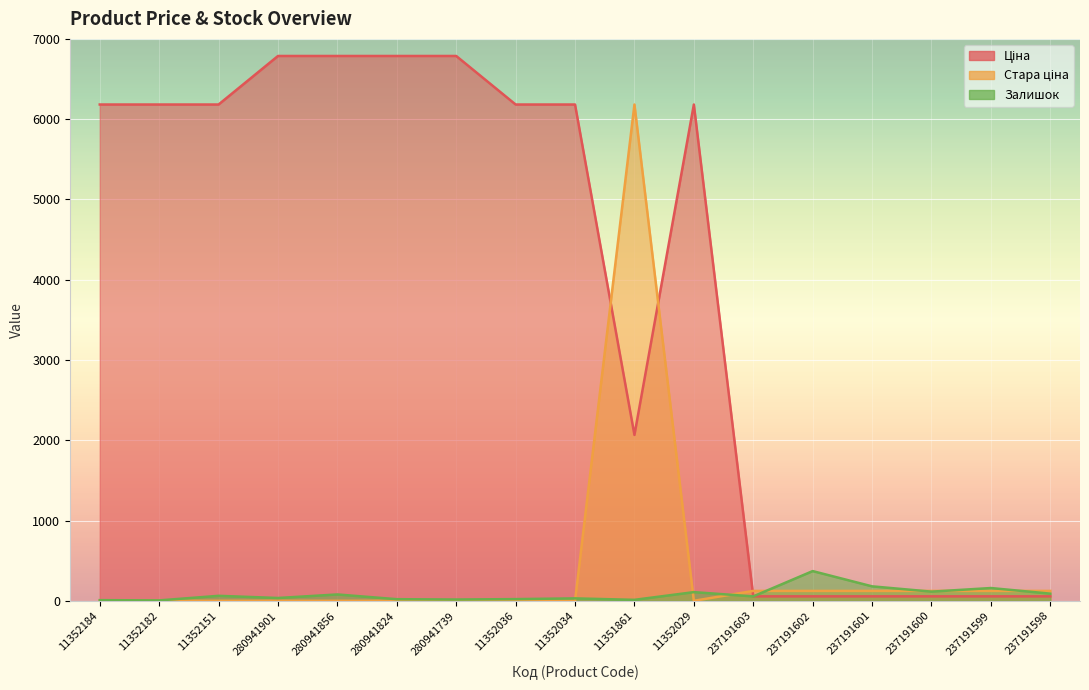

List the series in order of their peak value, highest first.

Ціна, Стара ціна, Залишок